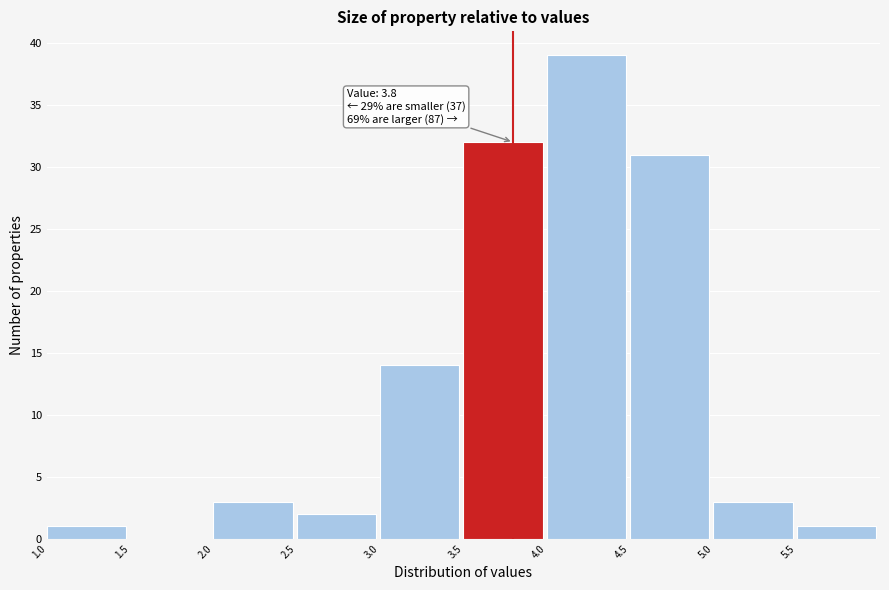

Which range on the x-axis has the tallest bar?

4.0 to 4.5